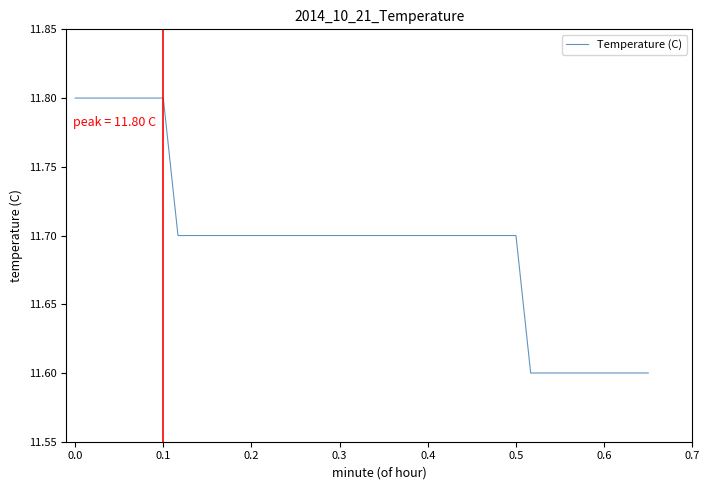

What is the minimum value shown in the chart?

11.6